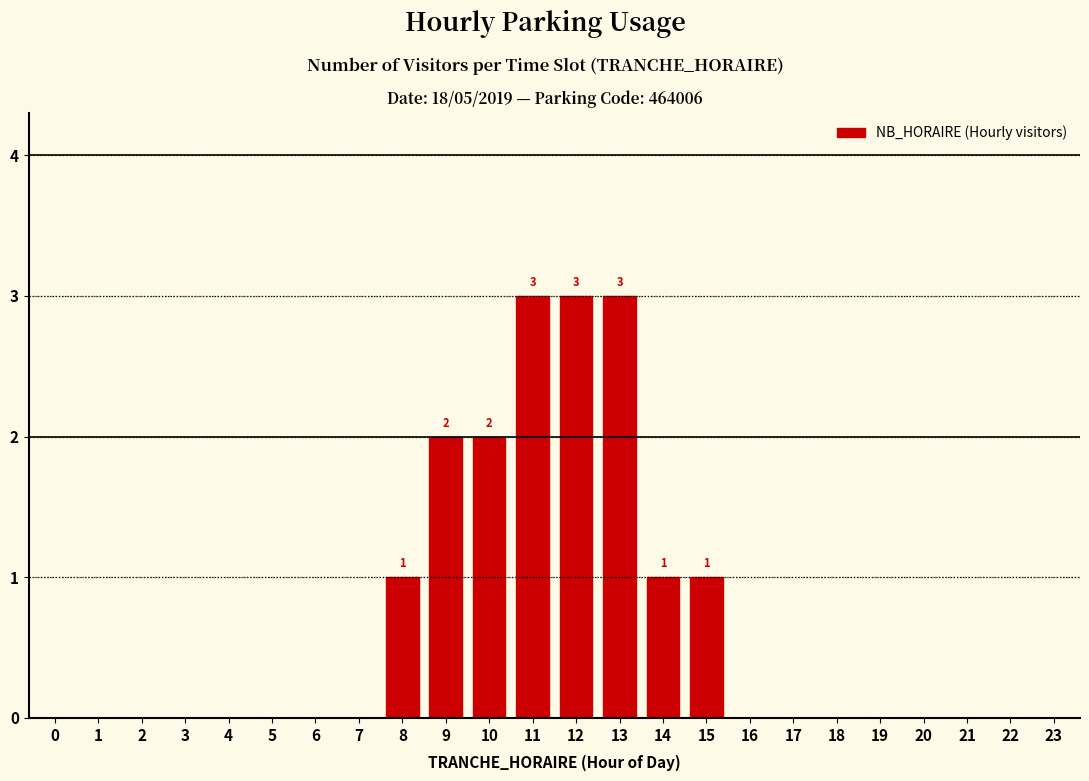

Reading left to right, list all the values displayed in this chart.

0=0	1=0	2=0	3=0	4=0	5=0	6=0	7=0	8=1	9=2	10=2	11=3	12=3	13=3	14=1	15=1	16=0	17=0	18=0	19=0	20=0	21=0	22=0	23=0